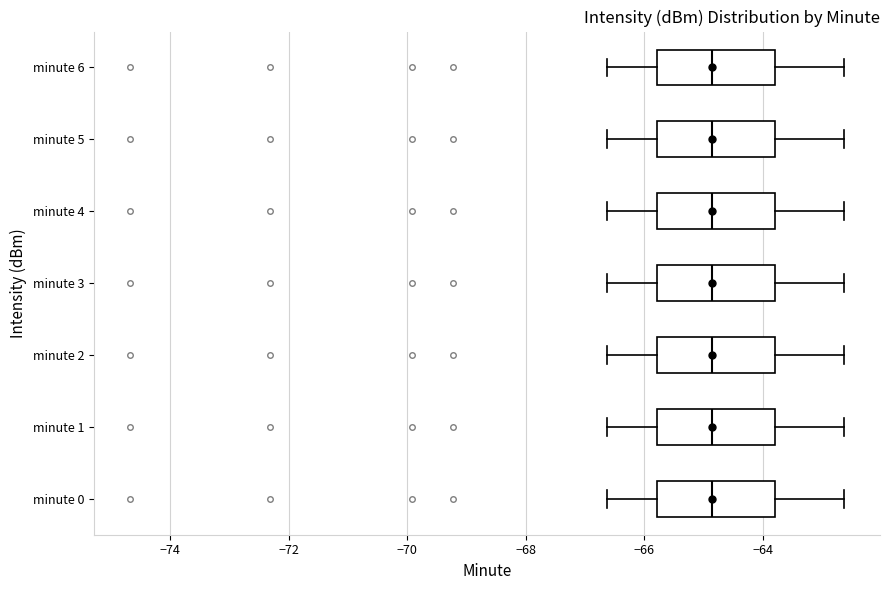

Reading bottom to top, read every box against the x-axis: the position of its median line, the range the box covers, and the ends of its whiskers. The values are not printed on the chart, so give them approximately, as read against the axis.

minute 0: median -64.8, box -65.8 to -63.8, whiskers -66.6 to -62.6
minute 1: median -64.8, box -65.8 to -63.8, whiskers -66.6 to -62.6
minute 2: median -64.8, box -65.8 to -63.8, whiskers -66.6 to -62.6
minute 3: median -64.8, box -65.8 to -63.8, whiskers -66.6 to -62.6
minute 4: median -64.8, box -65.8 to -63.8, whiskers -66.6 to -62.6
minute 5: median -64.8, box -65.8 to -63.8, whiskers -66.6 to -62.6
minute 6: median -64.8, box -65.8 to -63.8, whiskers -66.6 to -62.6